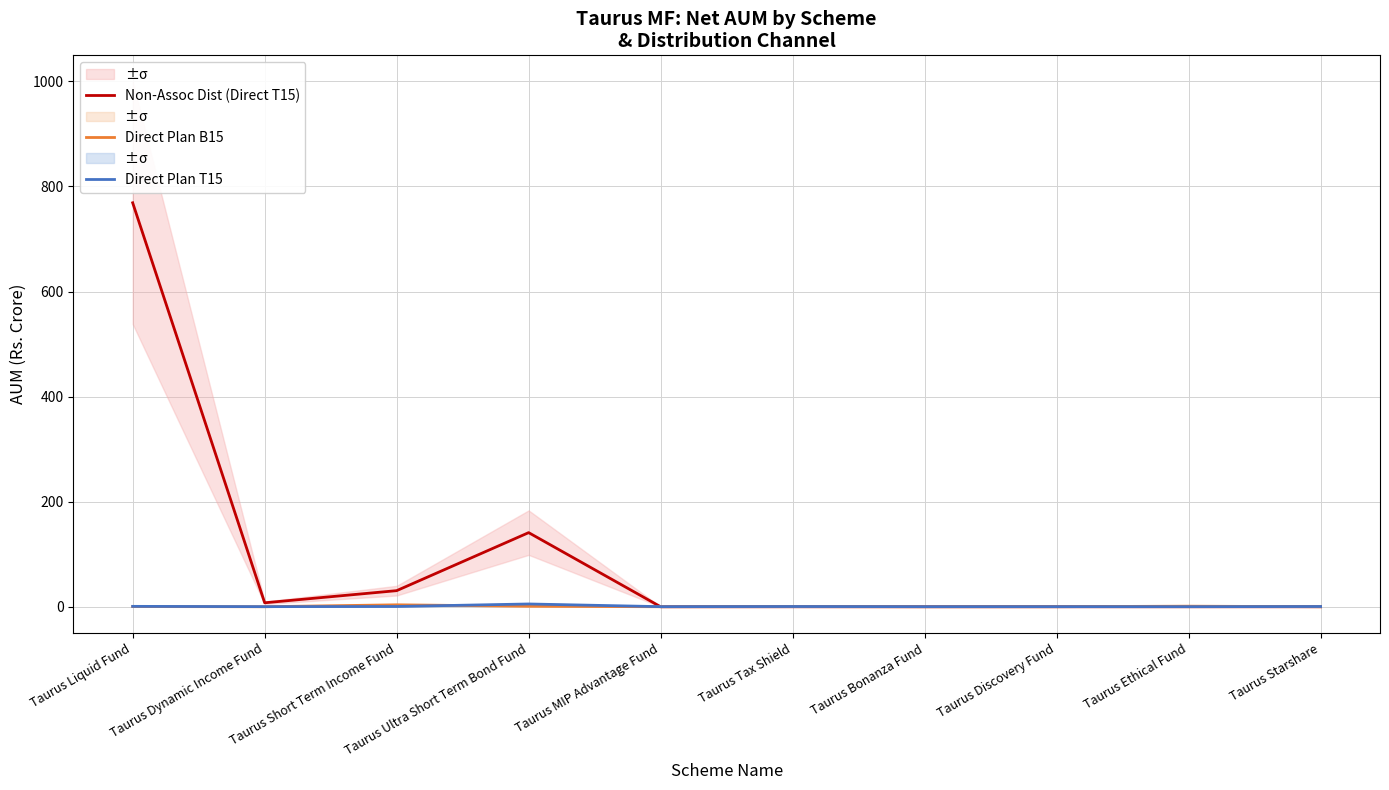

What is the difference between the Direct Plan B15 values at Taurus Dynamic Income Fund and Taurus Ethical Fund?

1.1